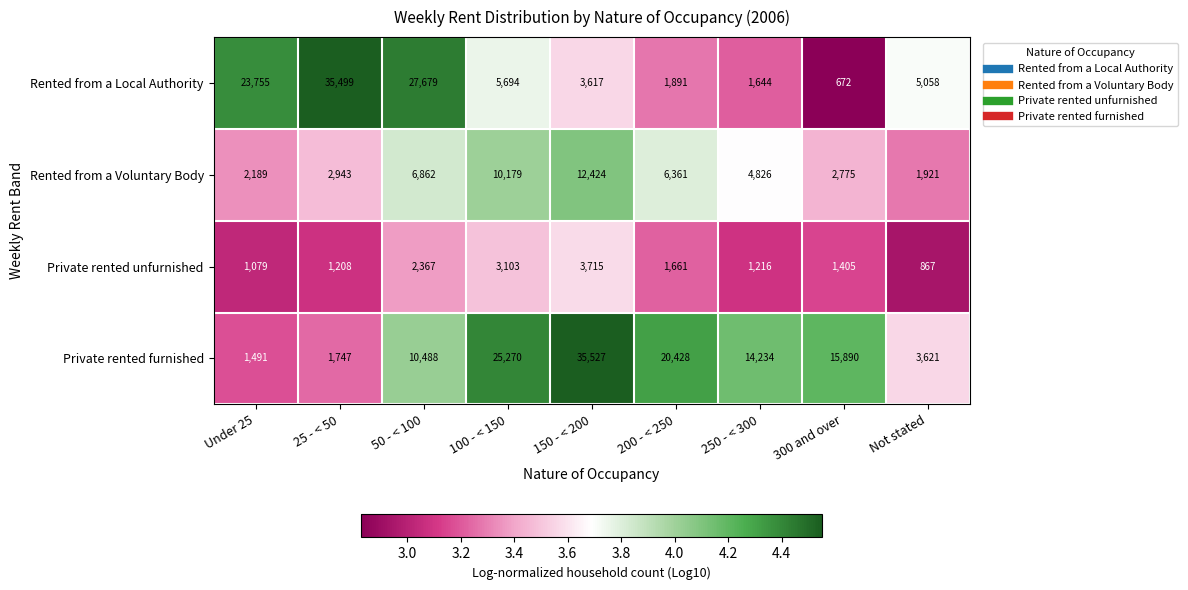

What is the sum of the Rented from a Voluntary Body values at 100 - < 150 and 300 and over?

12954